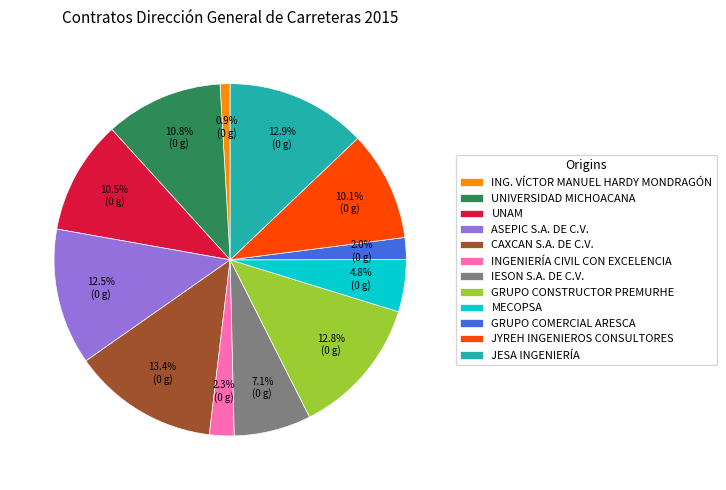

How many slices are in this pie chart?

12